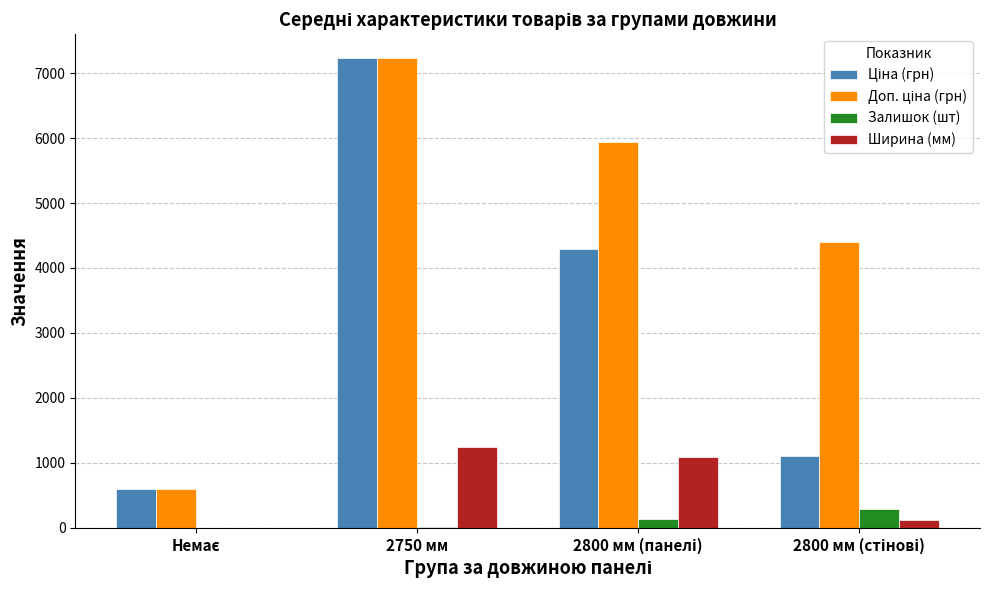

What is the maximum value shown in the chart?

7235.9